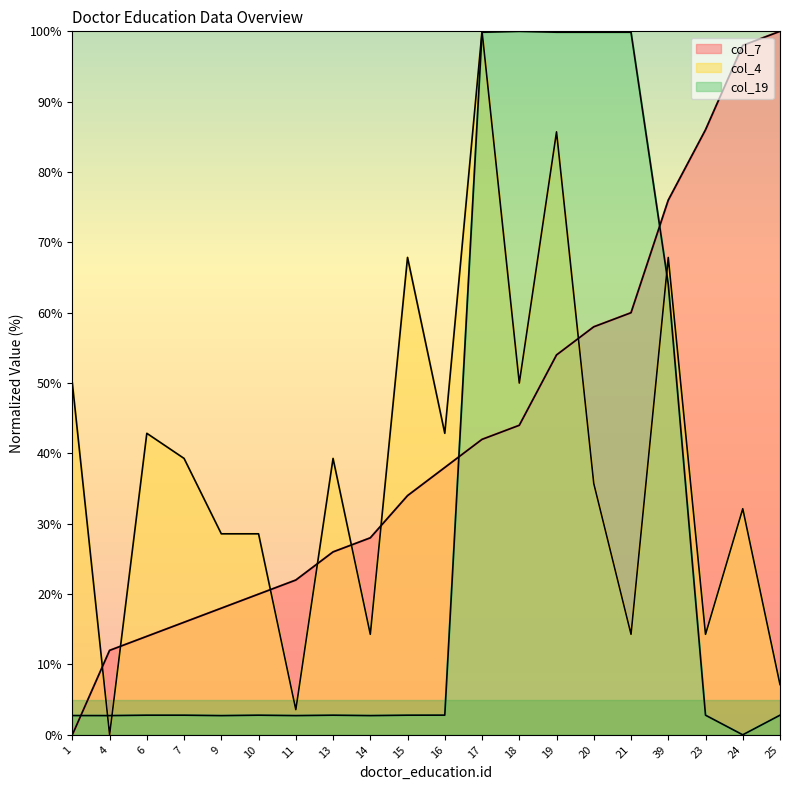

Which has a higher value, 7 or 15?

15